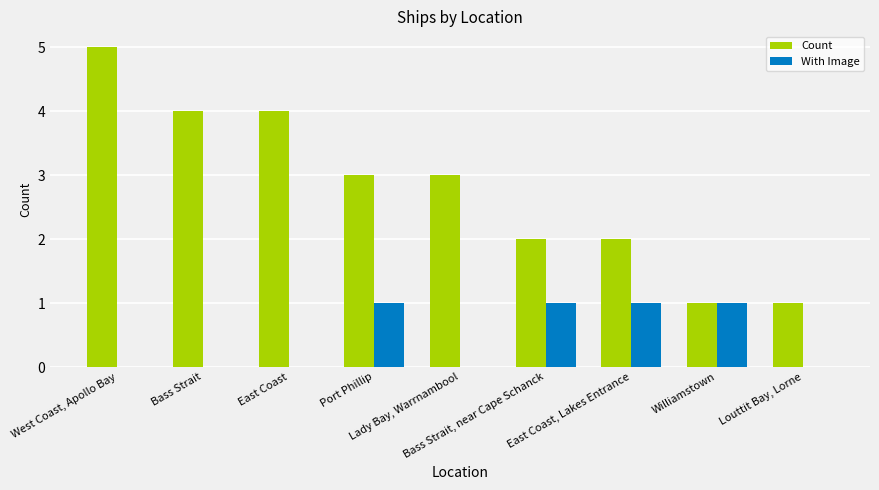

What is the maximum value shown in the chart?

5